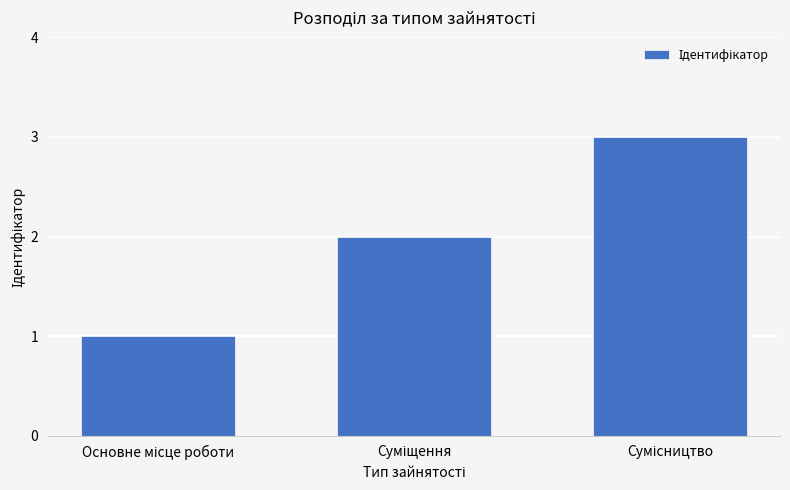

What is the sum of all values?

6